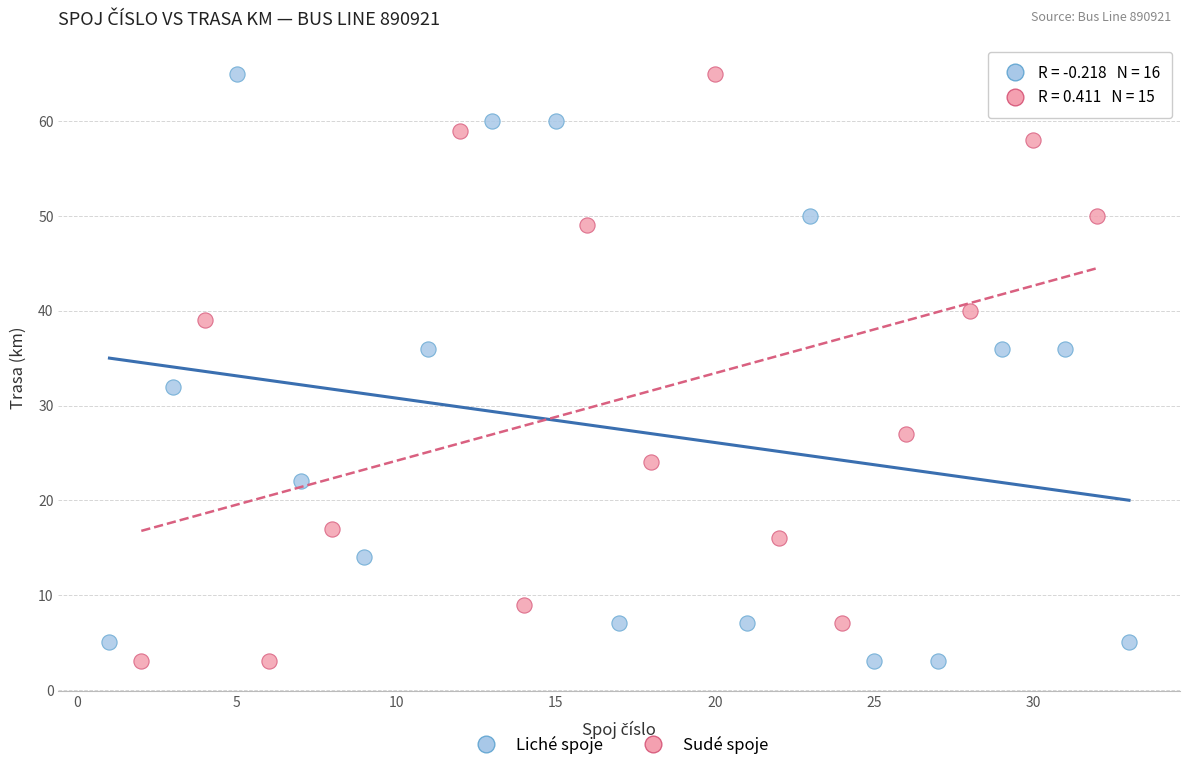

What are all the series names shown in the legend?

Liché spoje, Sudé spoje